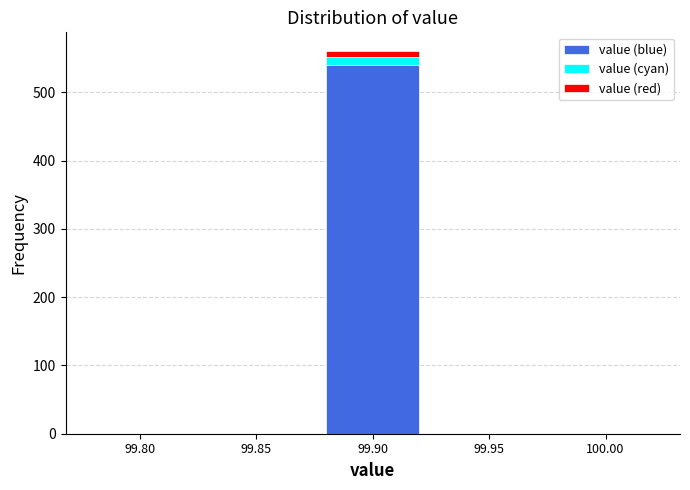

Reading left to right, list the values for the value (blue) series.

99.80=0	99.85=0	99.90=540	99.95=0	100.00=0